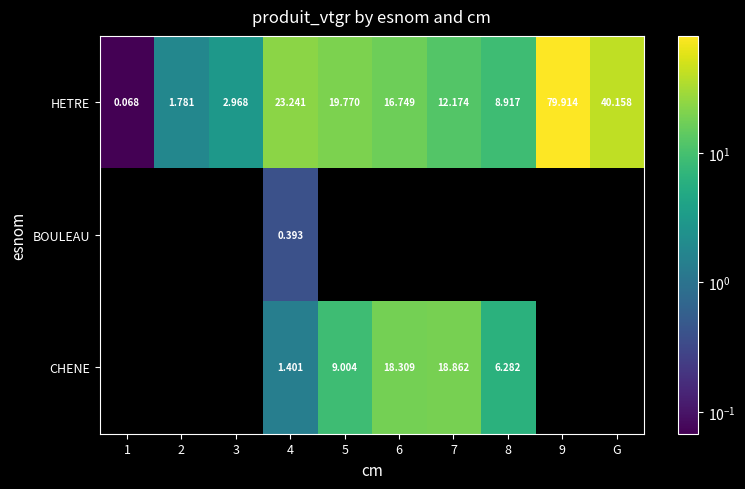

What is the difference between the CHENE values at 8 and 6?

12.0